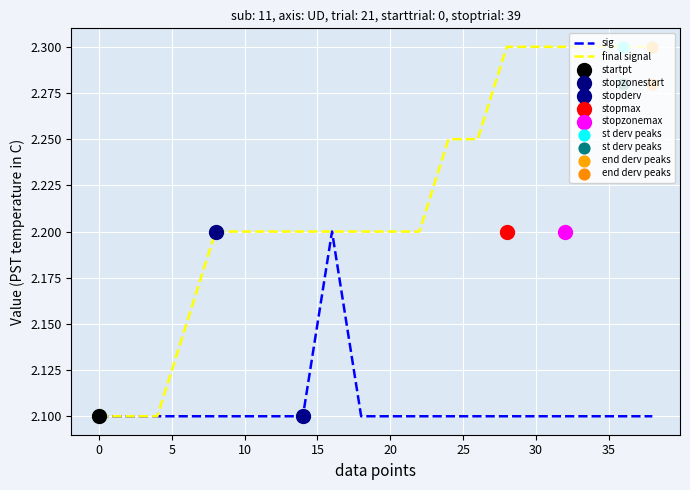

Is the value of sig at 30 greater than the value of final signal at 0?

No